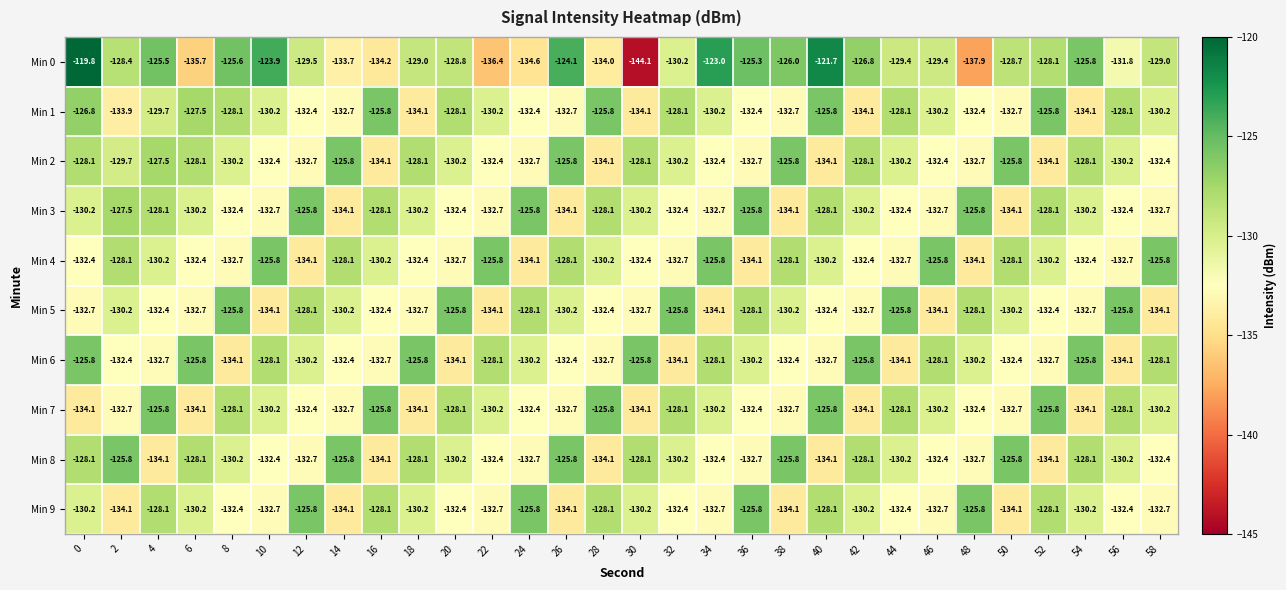

At 2, list the series in order from largest to smallest.

Min 8, Min 3, Min 4, Min 0, Min 2, Min 5, Min 6, Min 7, Min 1, Min 9